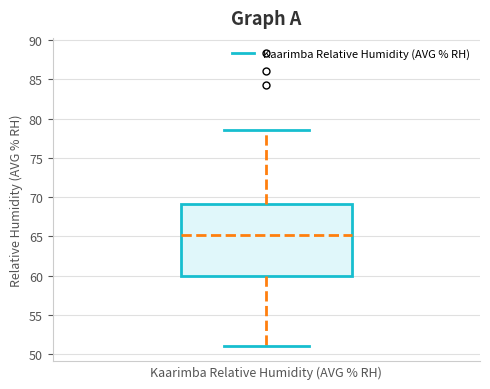

Where does the upper whisker of the box for Kaarimba Relative Humidity (AVG % RH) end on the y-axis? The values are not printed on the chart, so give them approximately, as read against the axis.

78.5